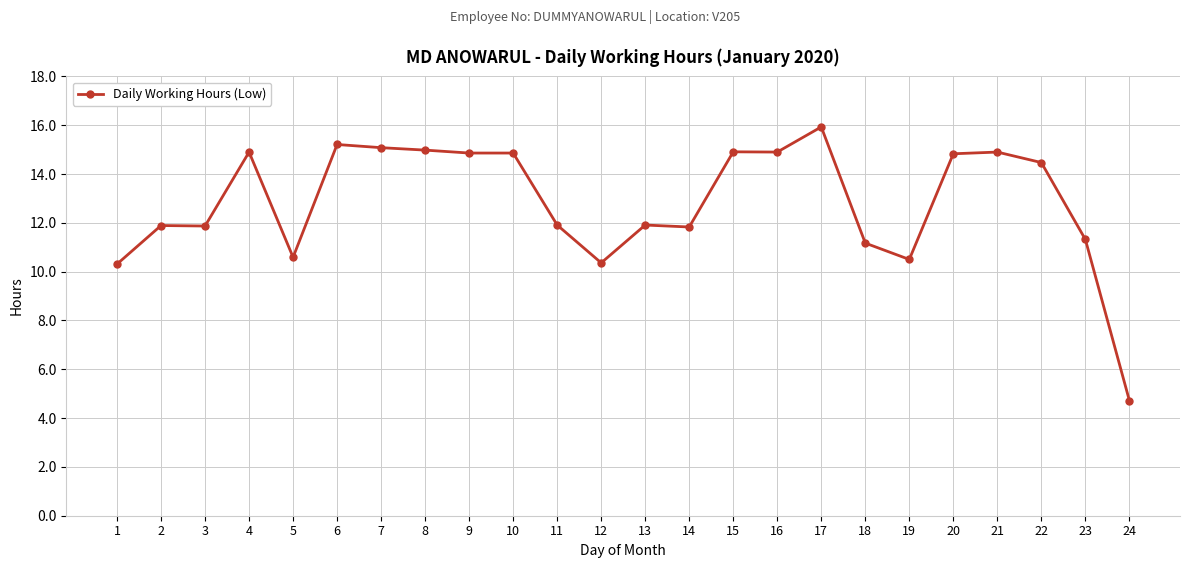

How many data points are above 14?

12